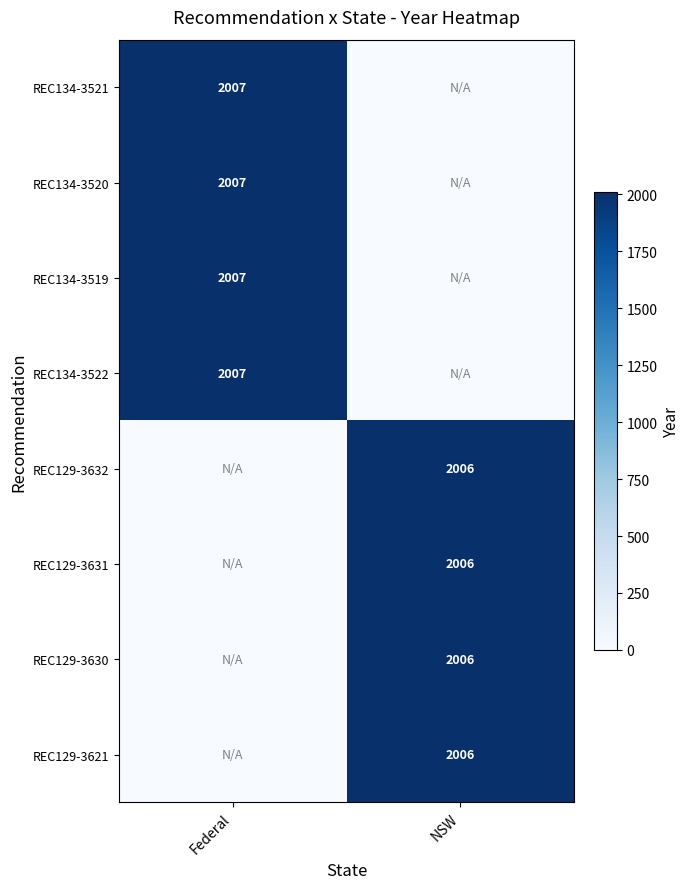

At which category is the sum across all series the highest?

Federal